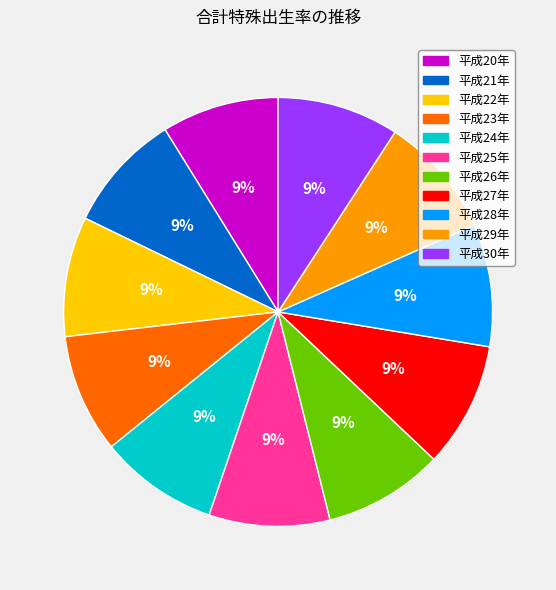

How many segments does this pie chart have?

11